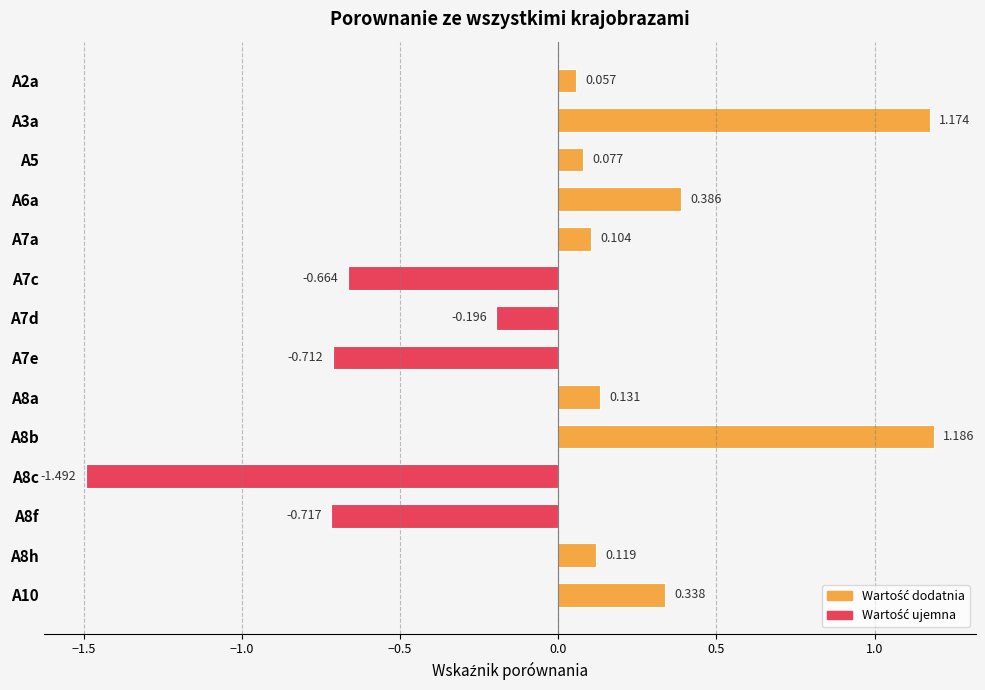

List the labels in order of value, smallest first.

A8c, A8f, A7e, A7c, A7d, A2a, A5, A7a, A8h, A8a, A10, A6a, A3a, A8b